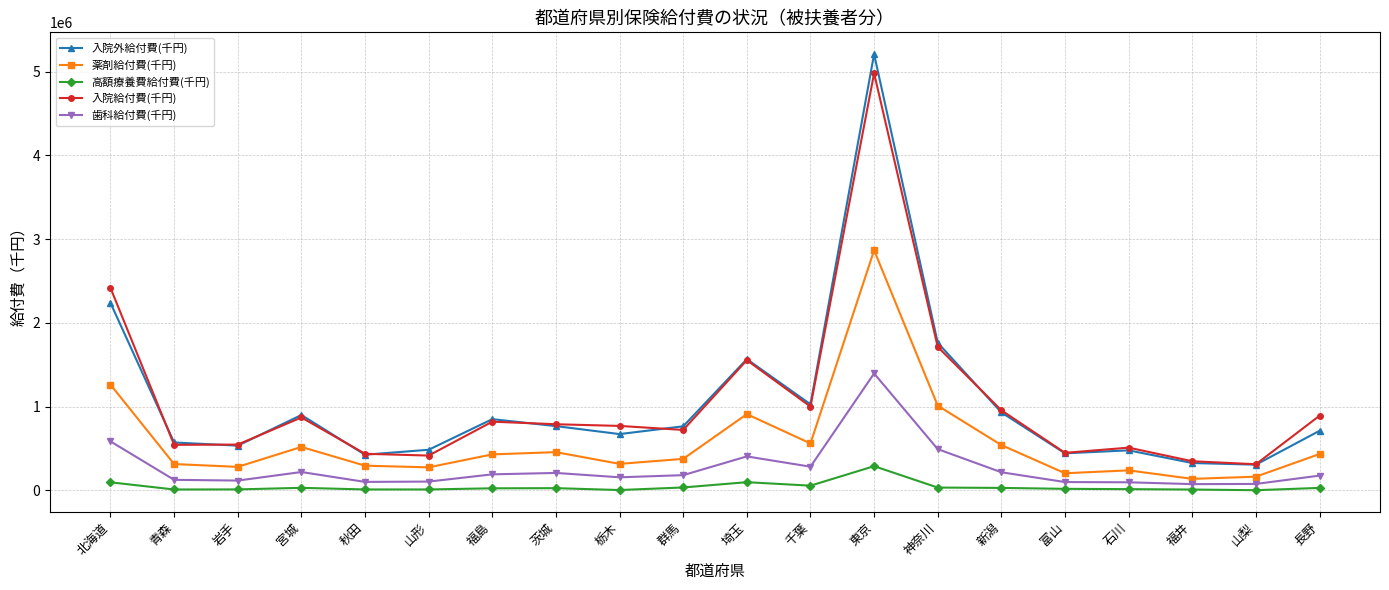

What is the lowest value of the 薬剤給付費(千円) series?

137608.4